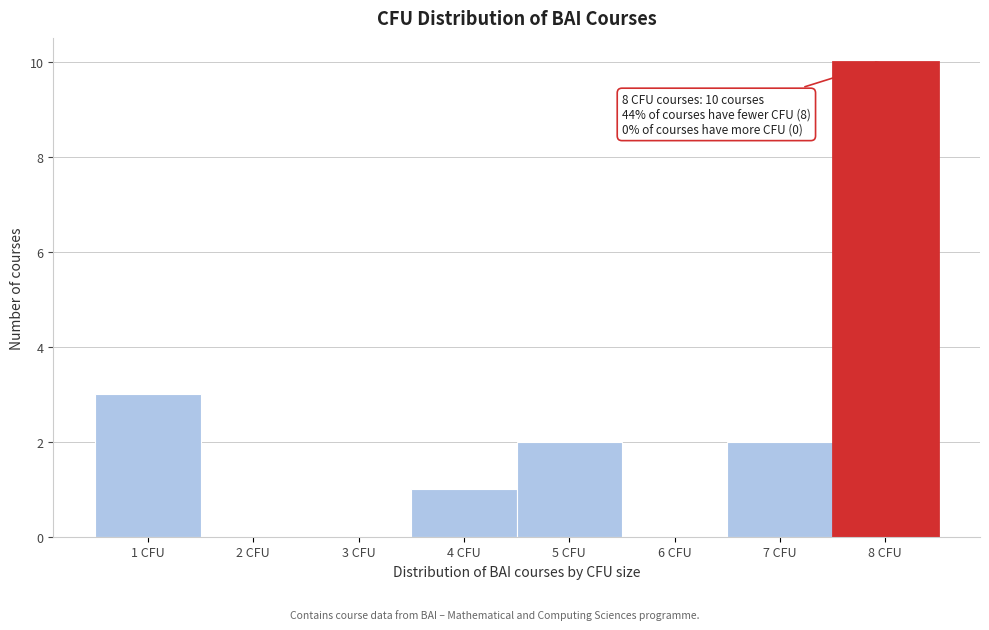

Which range on the x-axis has the tallest bar?

7.5 to 8.5